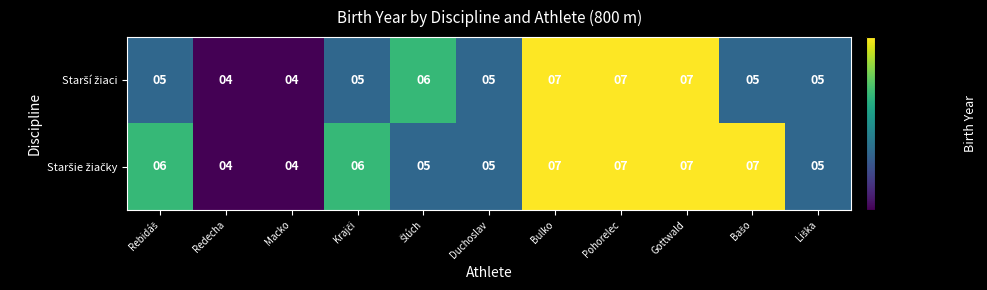

What is the minimum value shown in the chart?

4